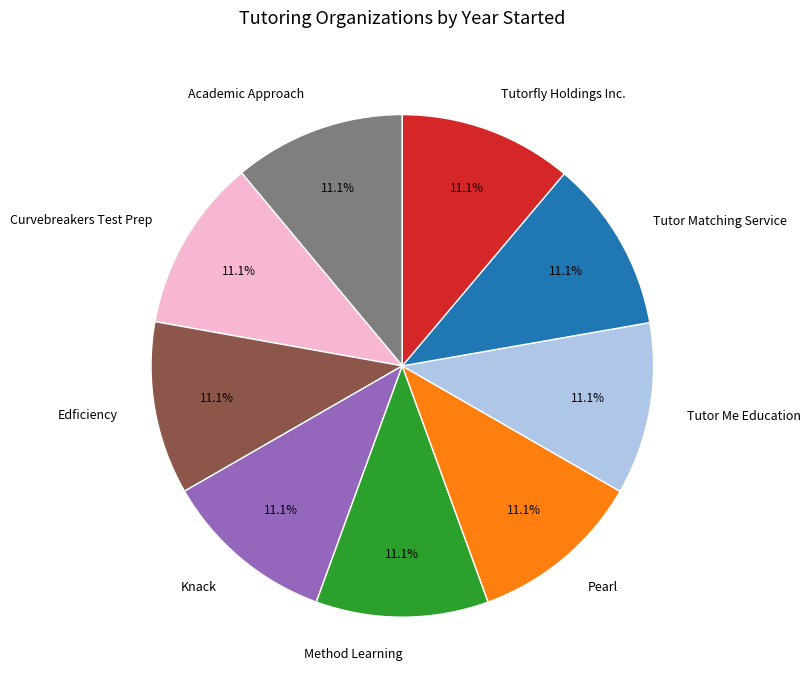

Is there any slice that represents more than half of the pie?

No